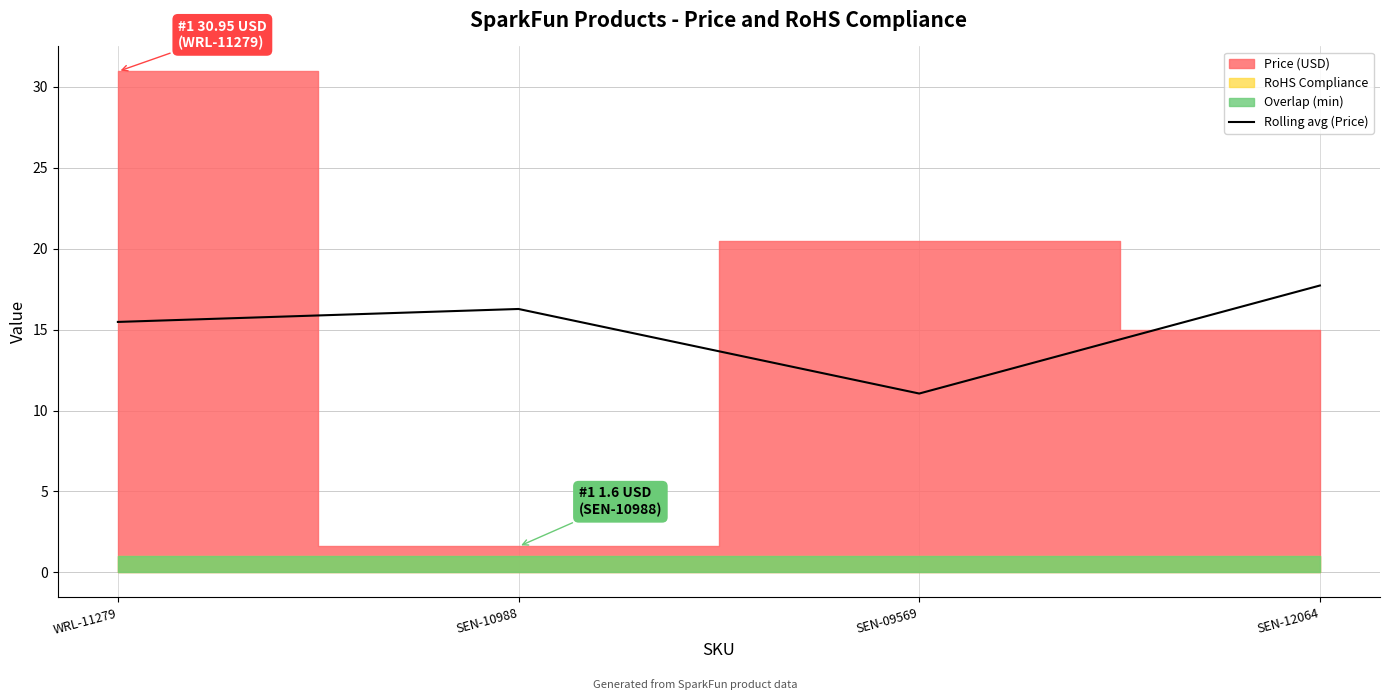

What is the highest value of the Rolling avg (Price) series?

17.7